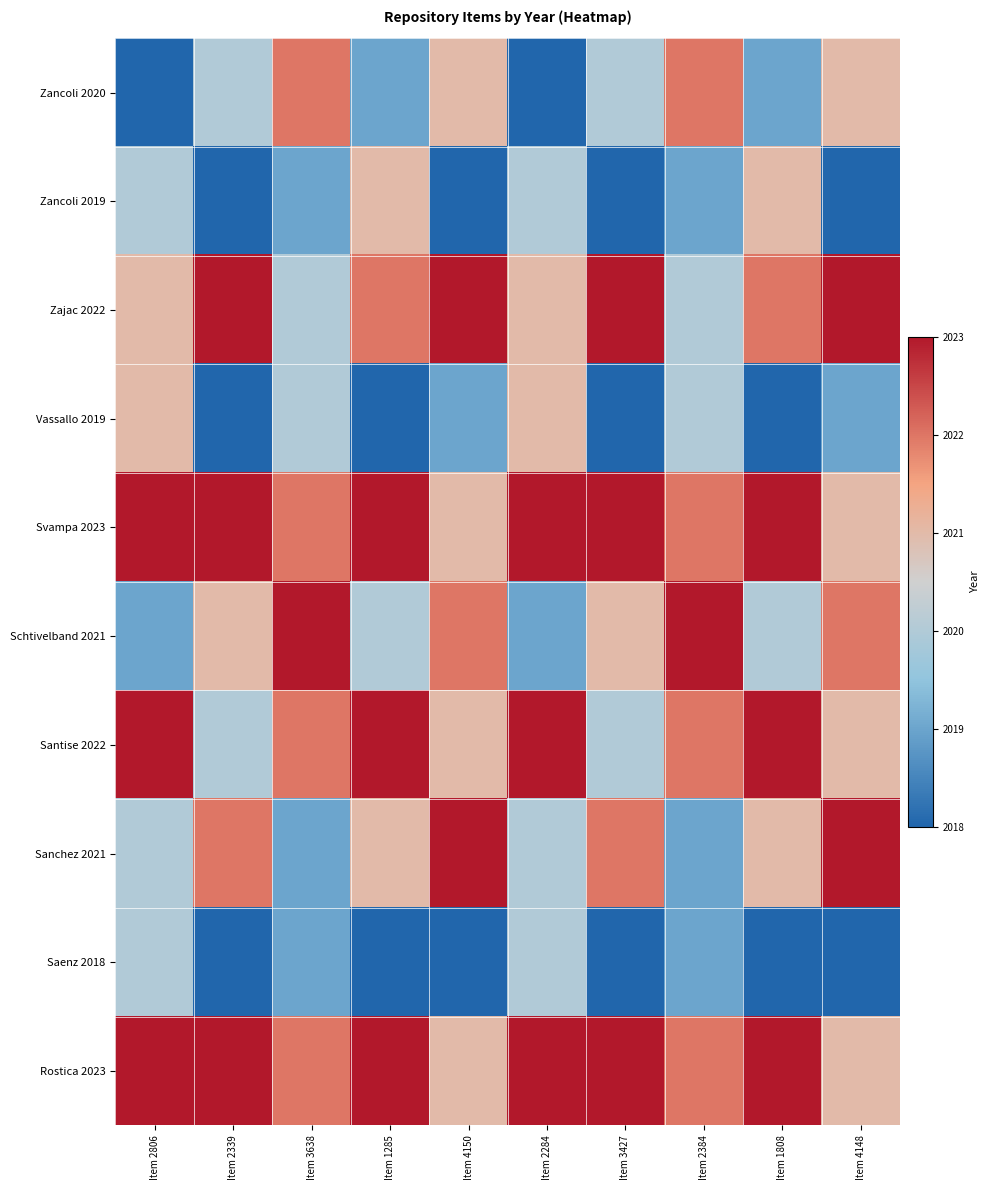

Reading right to left, list all the values displayed in this chart.

Zancoli 2020: Item 4148=2021	Item 1808=2019	Item 2384=2022	Item 3427=2020	Item 2284=2018	Item 4150=2021	Item 1285=2019	Item 3638=2022	Item 2339=2020	Item 2806=2018
Zancoli 2019: Item 4148=2018	Item 1808=2021	Item 2384=2019	Item 3427=2017	Item 2284=2020	Item 4150=2018	Item 1285=2021	Item 3638=2019	Item 2339=2017	Item 2806=2020
Zajac 2022: Item 4148=2024	Item 1808=2022	Item 2384=2020	Item 3427=2023	Item 2284=2021	Item 4150=2024	Item 1285=2022	Item 3638=2020	Item 2339=2023	Item 2806=2021
Vassallo 2019: Item 4148=2019	Item 1808=2017	Item 2384=2020	Item 3427=2018	Item 2284=2021	Item 4150=2019	Item 1285=2017	Item 3638=2020	Item 2339=2018	Item 2806=2021
Svampa 2023: Item 4148=2021	Item 1808=2024	Item 2384=2022	Item 3427=2025	Item 2284=2023	Item 4150=2021	Item 1285=2024	Item 3638=2022	Item 2339=2025	Item 2806=2023
Schtivelband 2021: Item 4148=2022	Item 1808=2020	Item 2384=2023	Item 3427=2021	Item 2284=2019	Item 4150=2022	Item 1285=2020	Item 3638=2023	Item 2339=2021	Item 2806=2019
Santise 2022: Item 4148=2021	Item 1808=2024	Item 2384=2022	Item 3427=2020	Item 2284=2023	Item 4150=2021	Item 1285=2024	Item 3638=2022	Item 2339=2020	Item 2806=2023
Sanchez 2021: Item 4148=2023	Item 1808=2021	Item 2384=2019	Item 3427=2022	Item 2284=2020	Item 4150=2023	Item 1285=2021	Item 3638=2019	Item 2339=2022	Item 2806=2020
Saenz 2018: Item 4148=2018	Item 1808=2016	Item 2384=2019	Item 3427=2017	Item 2284=2020	Item 4150=2018	Item 1285=2016	Item 3638=2019	Item 2339=2017	Item 2806=2020
Rostica 2023: Item 4148=2021	Item 1808=2024	Item 2384=2022	Item 3427=2025	Item 2284=2023	Item 4150=2021	Item 1285=2024	Item 3638=2022	Item 2339=2025	Item 2806=2023